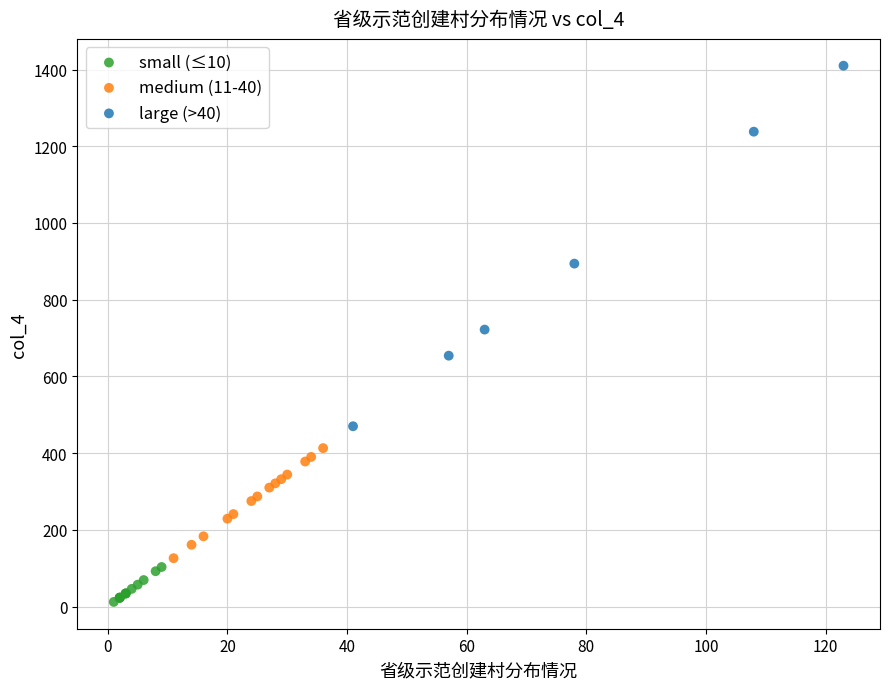

Which series contains the highest Y value?

large (>40)